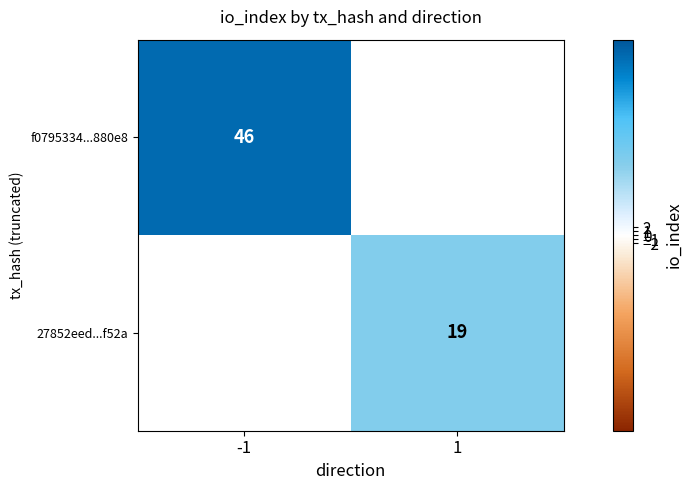

Which has a higher value, 1 or -1?

-1